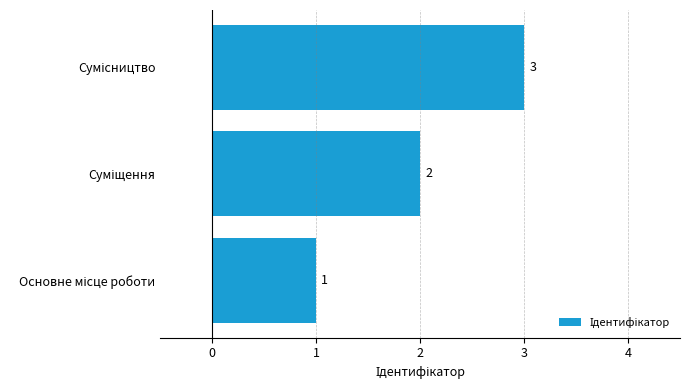

What is the greatest value displayed?

3